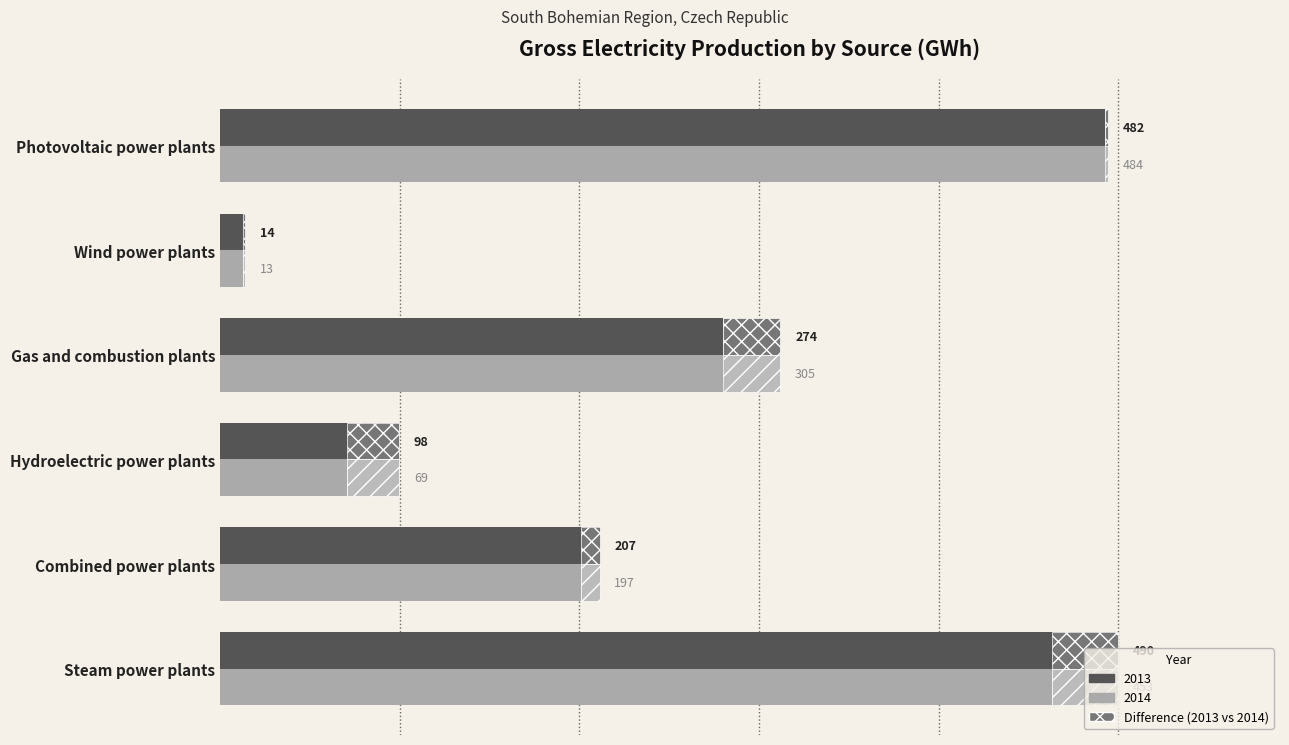

What is the label of the 5th bar from the right?

Combined power plants